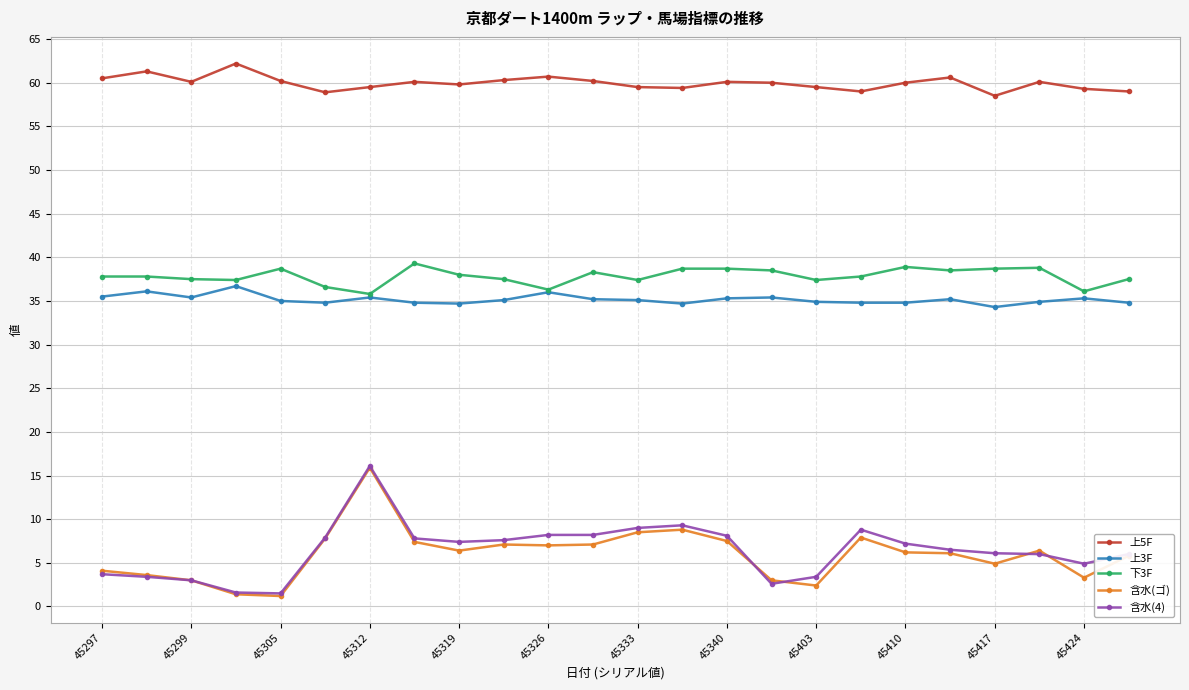

Which series has the largest total across all categories?

上5F